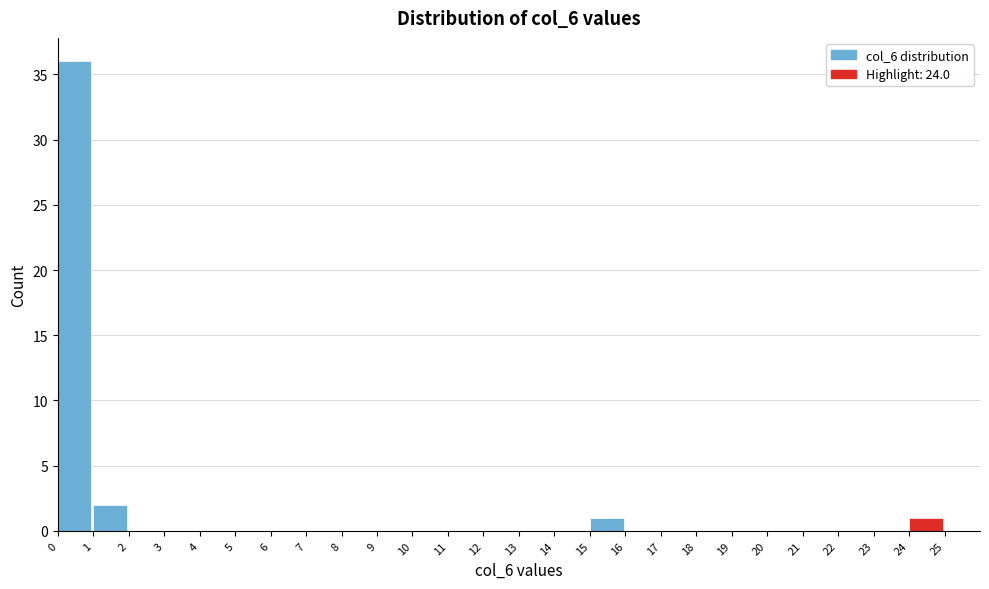

Over which range of the x-axis is the bar tallest?

0 to 1